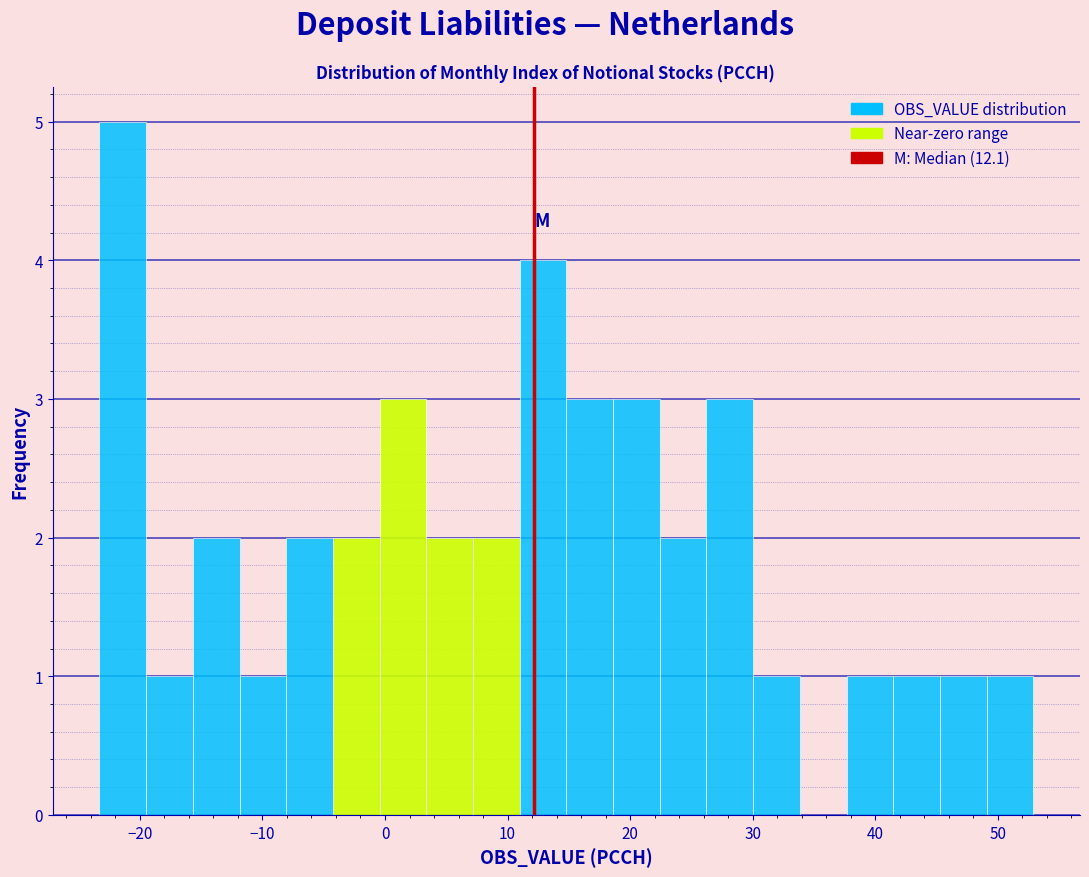

Around what value on the x-axis is the tallest bar? Give the approximate position of its centre, as read against the axis.

-21